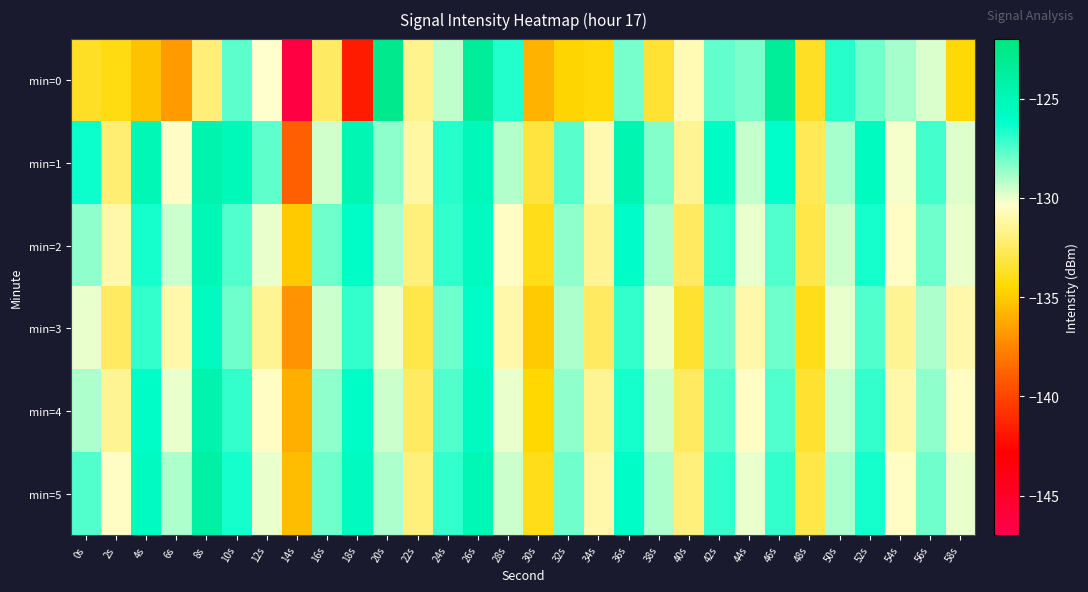

Reading right to left, what are all the values shown in this chart?

min=0: 58s=-134.4	56s=-129.7	54s=-128.9	52s=-128.0	50s=-126.8	48s=-133.7	46s=-123.5	44s=-128.2	42s=-127.8	40s=-130.8	38s=-133.5	36s=-128.1	34s=-134.4	32s=-134.6	30s=-135.9	28s=-126.7	26s=-123.5	24s=-129.3	22s=-131.6	20s=-122.7	18s=-141.7	16s=-132.5	14s=-146.5	12s=-130.3	10s=-127.7	8s=-132.1	6s=-136.7	4s=-135.3	2s=-134.1	0s=-133.8
min=1: 58s=-129.8	56s=-127.3	54s=-130.2	52s=-125.6	50s=-128.9	48s=-132.7	46s=-126.1	44s=-129.4	42s=-125.8	40s=-131.5	38s=-128.3	36s=-124.7	34s=-130.9	32s=-127.6	30s=-133.2	28s=-129.1	26s=-125.3	24s=-126.8	22s=-131.2	20s=-128.4	18s=-124.8	16s=-129.6	14s=-138.9	12s=-127.7	10s=-125.1	8s=-124.5	6s=-130.5	4s=-125.0	2s=-132.2	0s=-126.4
min=2: 58s=-130.0	56s=-128.0	54s=-130.5	52s=-126.5	50s=-129.5	48s=-133.0	46s=-127.5	44s=-130.0	42s=-127.0	40s=-132.5	38s=-129.0	36s=-126.0	34s=-131.5	32s=-128.5	30s=-134.0	28s=-130.5	26s=-125.5	24s=-127.0	22s=-132.0	20s=-129.0	18s=-126.0	16s=-128.0	14s=-135.0	12s=-130.0	10s=-127.5	8s=-125.0	6s=-129.5	4s=-126.5	2s=-131.0	0s=-128.5
min=3: 58s=-131.0	56s=-129.0	54s=-131.5	52s=-127.5	50s=-130.0	48s=-134.0	46s=-128.0	44s=-131.0	42s=-128.0	40s=-133.5	38s=-130.0	36s=-127.0	34s=-132.5	32s=-129.0	30s=-135.0	28s=-131.0	26s=-126.0	24s=-128.0	22s=-133.0	20s=-130.0	18s=-127.0	16s=-129.5	14s=-137.0	12s=-131.5	10s=-128.0	8s=-125.5	6s=-131.0	4s=-127.0	2s=-132.5	0s=-130.0
min=4: 58s=-130.5	56s=-128.5	54s=-131.0	52s=-127.0	50s=-129.5	48s=-133.5	46s=-127.5	44s=-130.5	42s=-127.5	40s=-132.5	38s=-129.5	36s=-126.5	34s=-131.5	32s=-128.5	30s=-134.5	28s=-130.0	26s=-125.5	24s=-127.5	22s=-132.5	20s=-129.5	18s=-126.0	16s=-128.5	14s=-136.0	12s=-130.5	10s=-127.0	8s=-124.5	6s=-130.0	4s=-126.0	2s=-131.5	0s=-129.0
min=5: 58s=-130.0	56s=-128.0	54s=-130.5	52s=-126.5	50s=-129.0	48s=-133.0	46s=-127.0	44s=-130.0	42s=-127.0	40s=-132.0	38s=-129.0	36s=-126.0	34s=-131.0	32s=-128.0	30s=-134.0	28s=-129.5	26s=-125.0	24s=-127.0	22s=-132.0	20s=-129.0	18s=-125.5	16s=-128.0	14s=-135.5	12s=-130.0	10s=-126.5	8s=-124.0	6s=-129.0	4s=-125.5	2s=-130.5	0s=-127.5